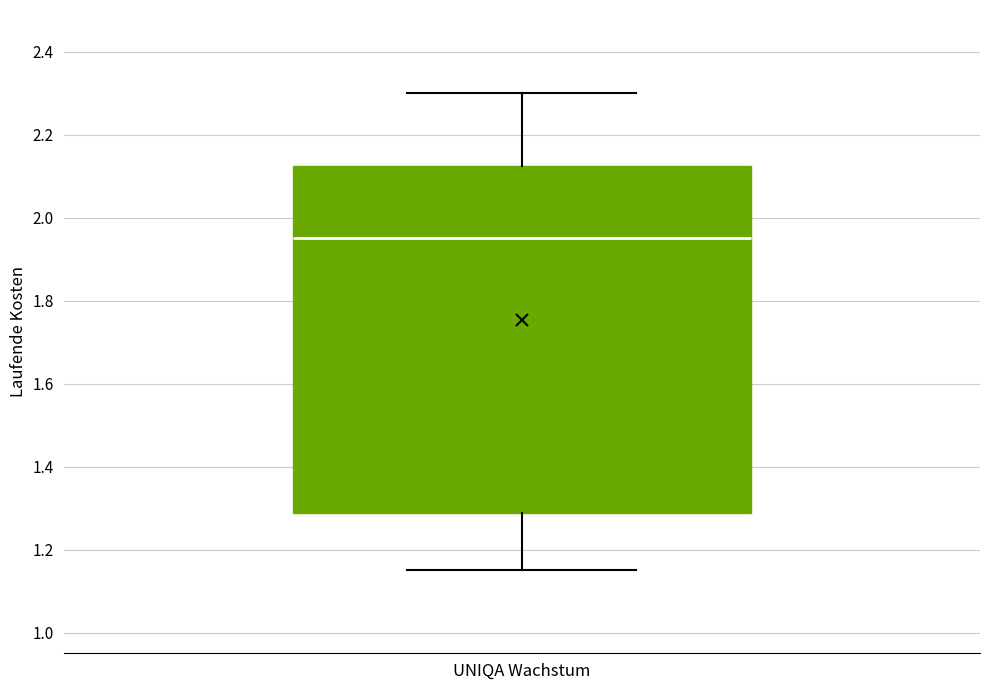

Where is the upper edge of the box for UNIQA Wachstum on the y-axis? The values are not printed on the chart, so give them approximately, as read against the axis.

2.12